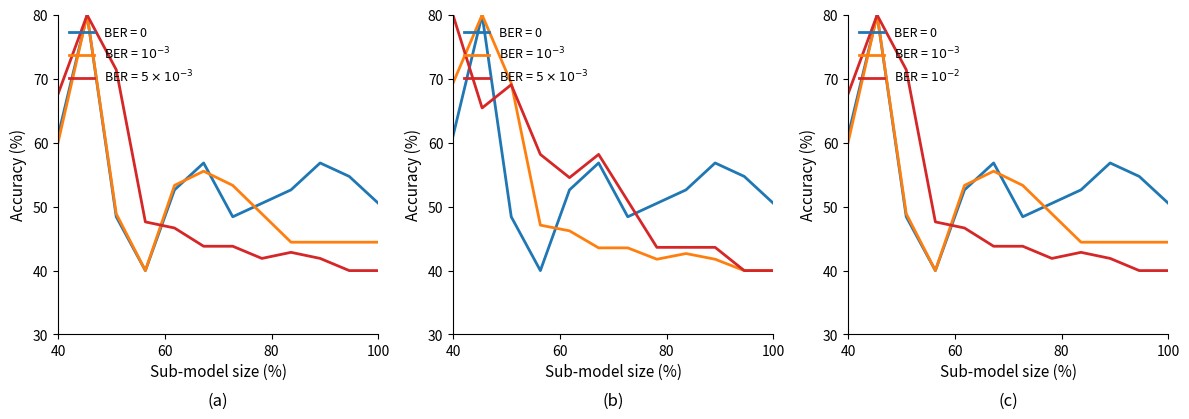

What is the value of the BER = $10^{-3}$ point at the 9th from the left?

44.4